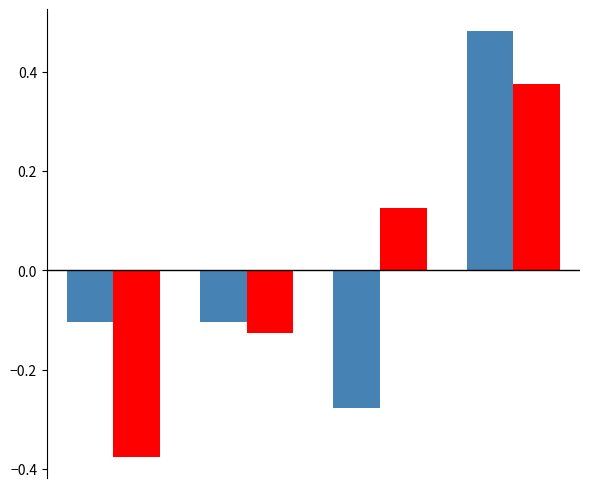

How many categories are shown in the chart?

4